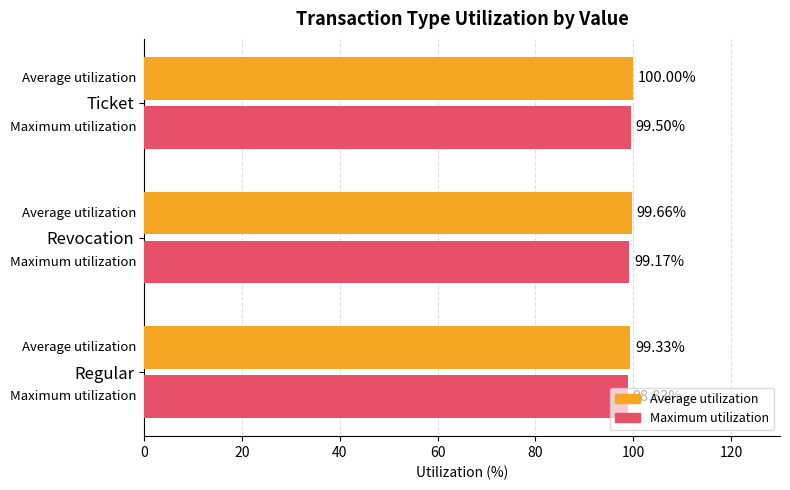

What is the total value across all series at Revocation?

198.8